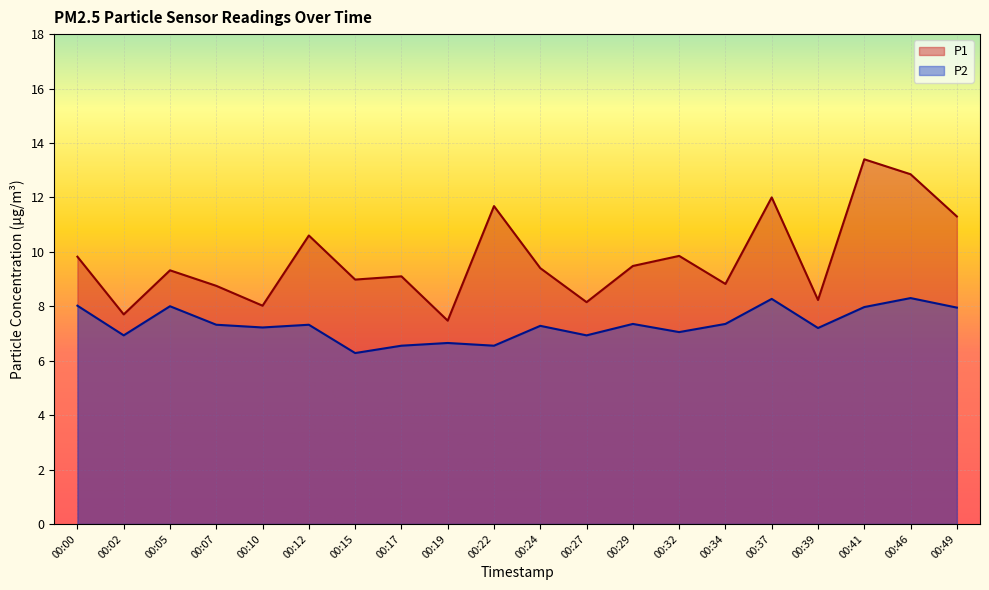

Which category has the lowest value in the P1 series?

00:19